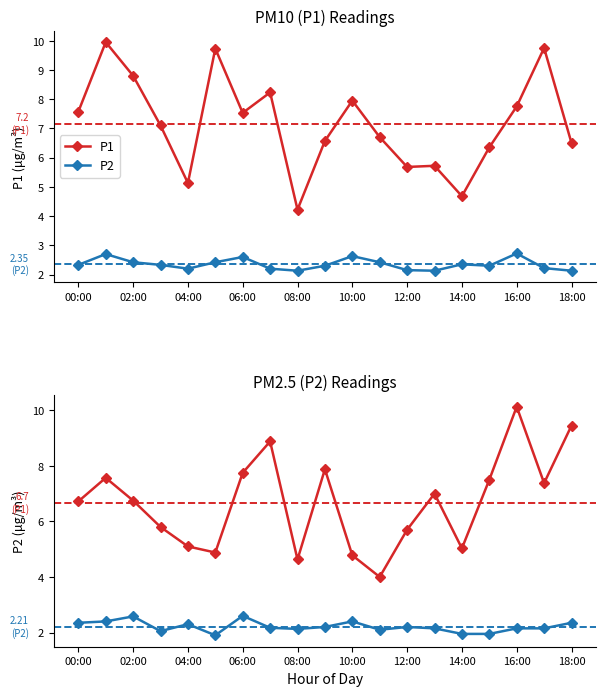

How many distinct data groups are displayed?

2